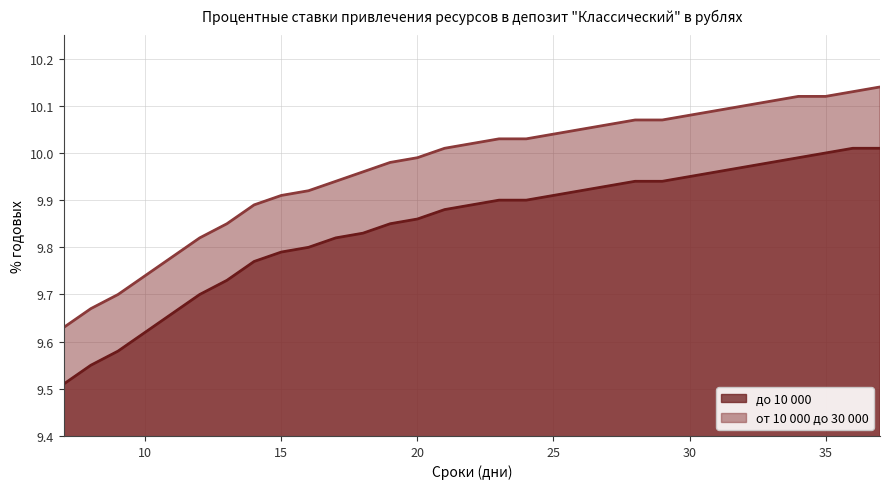

True or false: до 10 000 and от 10 000 до 30 000 cross at least once.

False